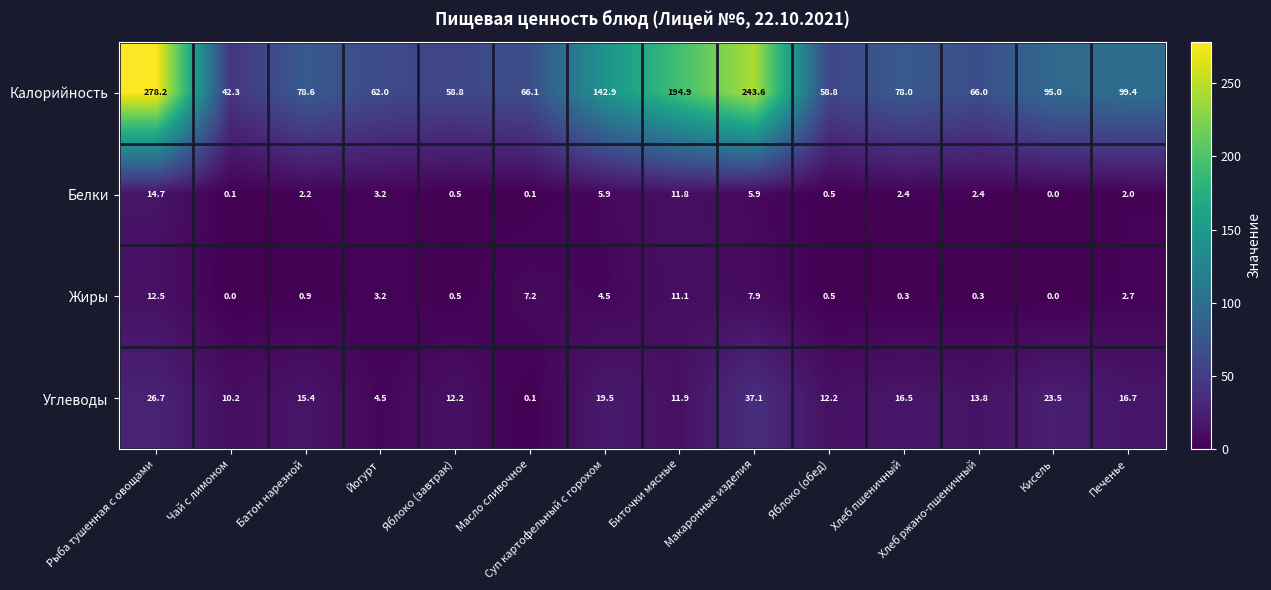

What is the total value across all series at Кисель?

118.5